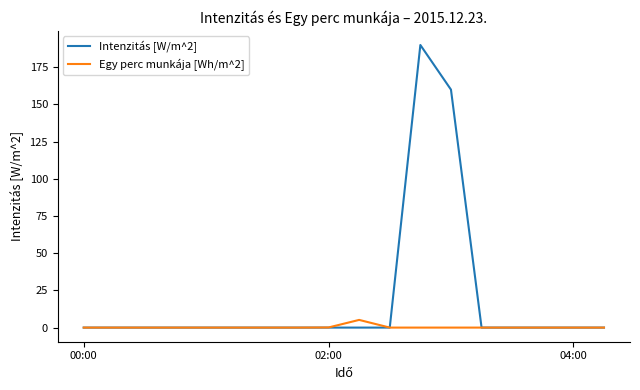

List the series in order of their peak value, lowest first.

Egy perc munkája [Wh/m^2], Intenzitás [W/m^2]